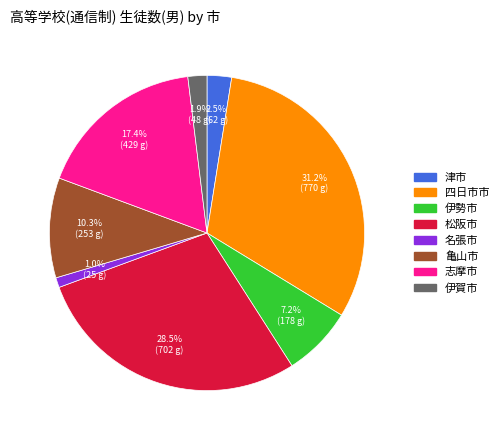

Count the number of slices in the pie.

8